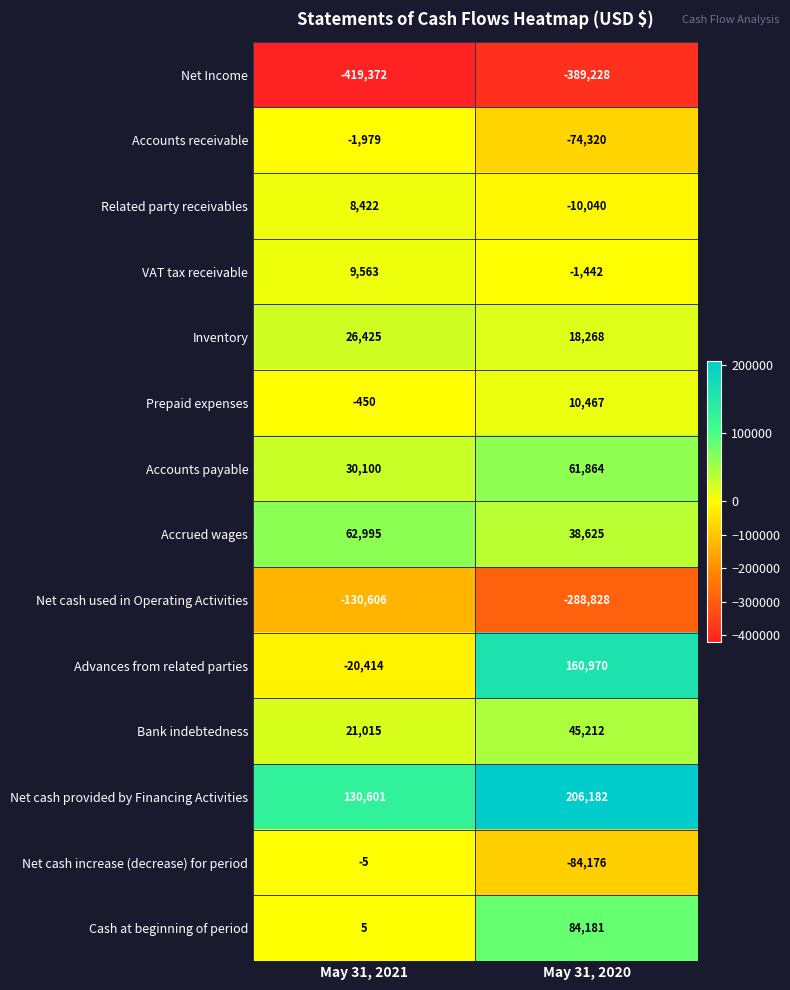

Between May 31, 2021 and May 31, 2020, which series saw the biggest shift?

Advances from related parties